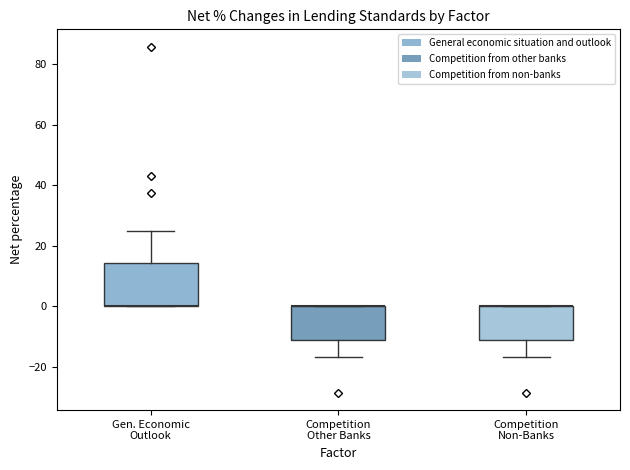

Reading left to right, read every box against the y-axis: the position of its median line, the range the box covers, and the ends of its whiskers. The values are not printed on the chart, so give them approximately, as read against the axis.

Gen. Economic Outlook: median 0 (drawn on the box's lower edge), box 0 to 14, whiskers 0 to 26
Competition Other Banks: median 0 (drawn on the box's upper edge), box -12 to 0, whiskers -16 to 0
Competition Non-Banks: median 0 (drawn on the box's upper edge), box -12 to 0, whiskers -16 to 0